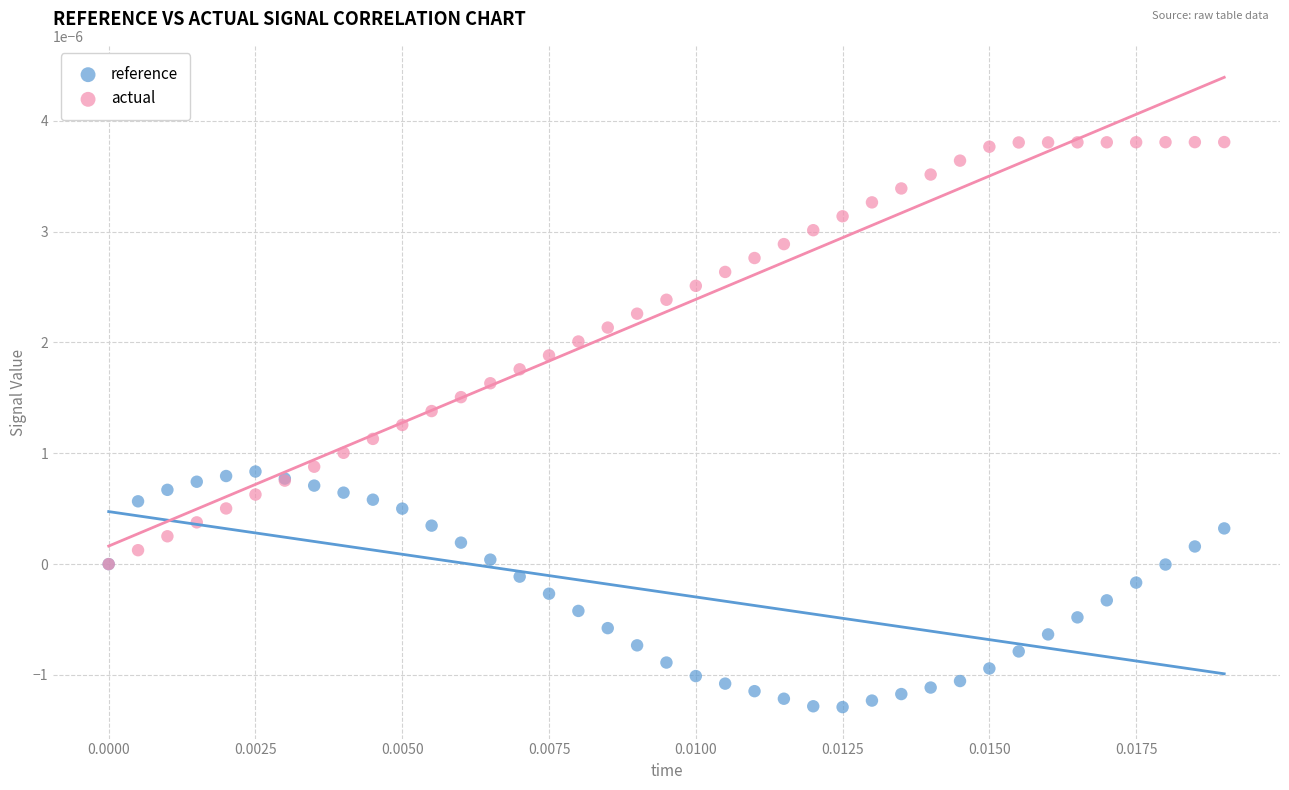

What are all the series names shown in the legend?

reference, actual